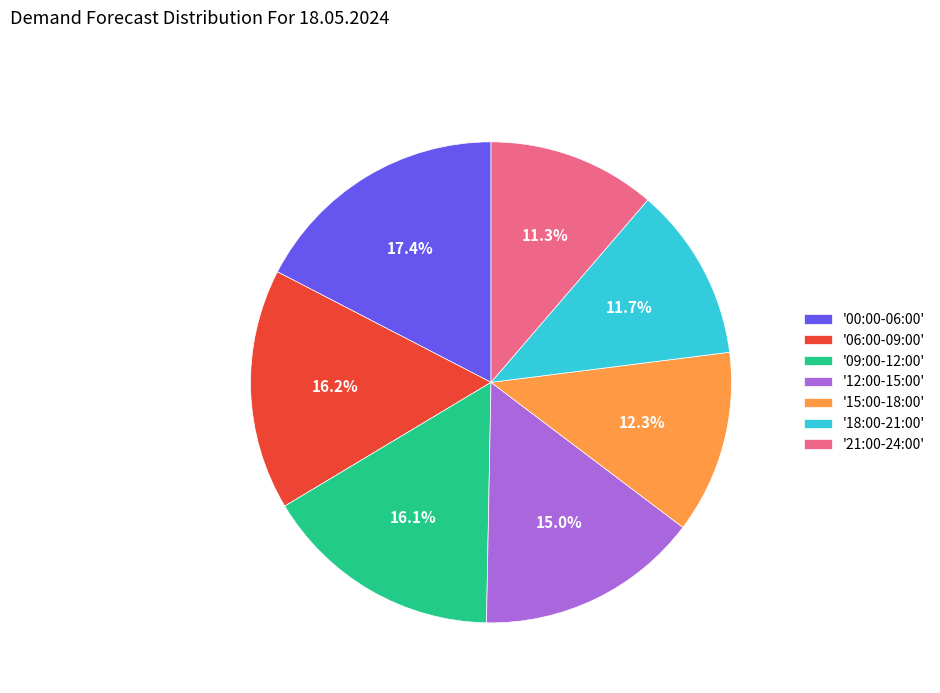

Is there any slice that represents more than half of the pie?

No